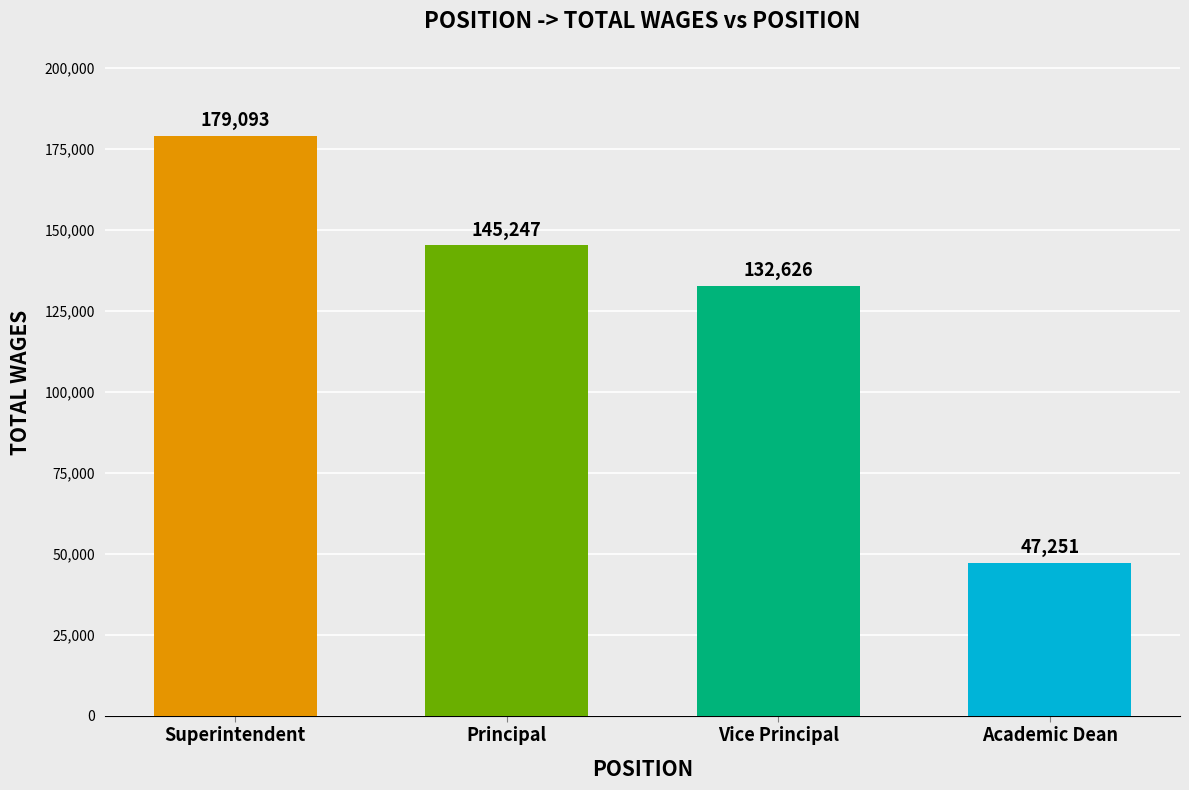

Which has a higher value, Principal or Vice Principal?

Principal